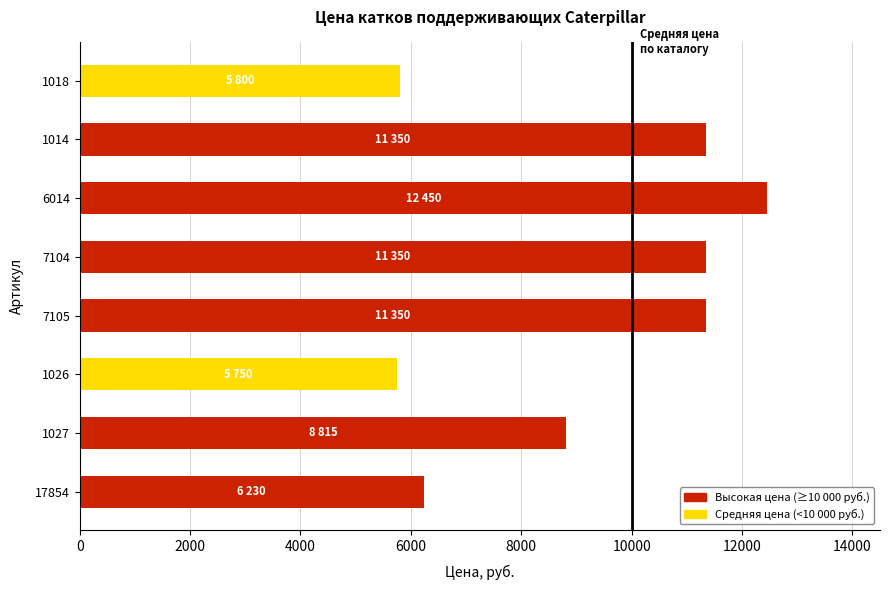

What is the change in value from 1027 to 1018?

-3015